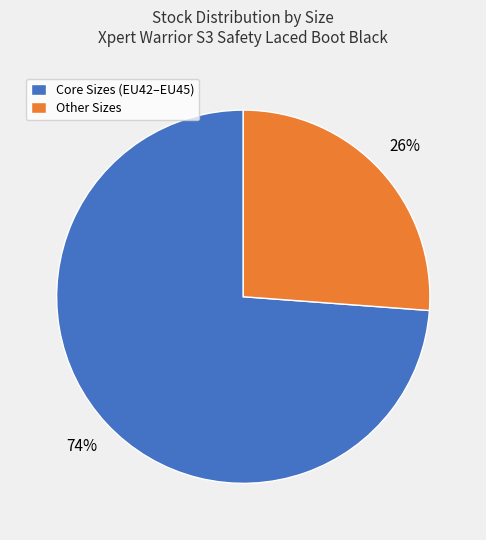

To the nearest percent, what is the combined percentage of Core Sizes (EU42–EU45) and Other Sizes?

100%